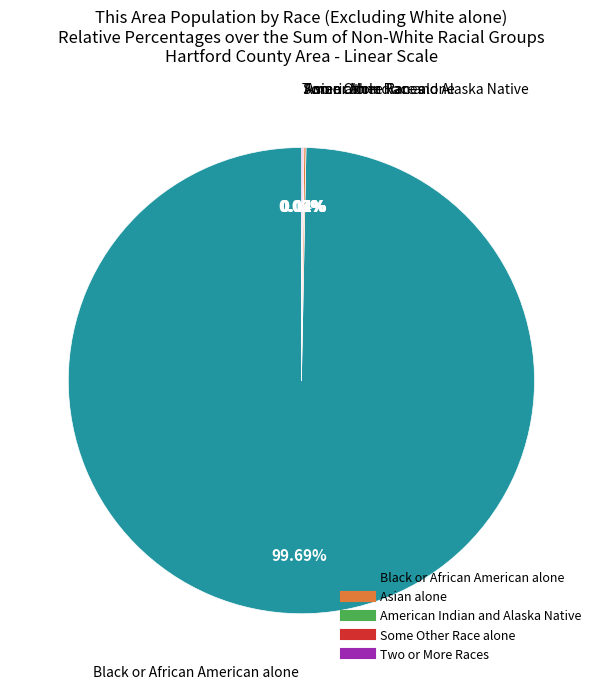

Is there any slice that represents more than half of the pie?

Yes